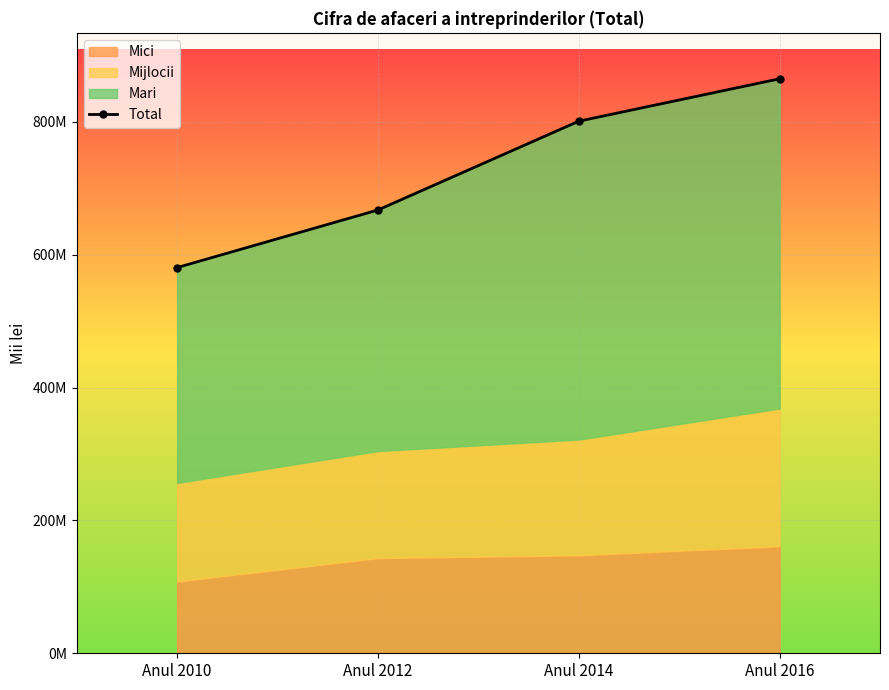

List the labels in order of value, largest first.

Anul 2016, Anul 2014, Anul 2012, Anul 2010